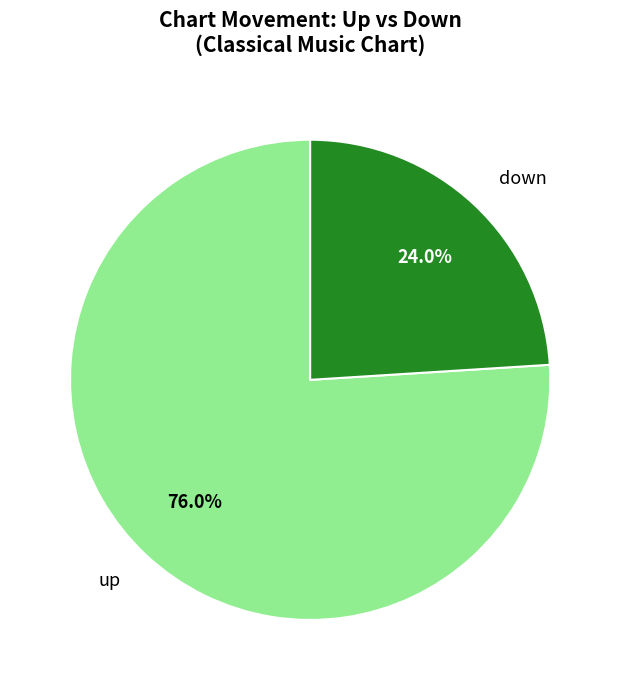

Is it true that down is 24% of the pie?

True